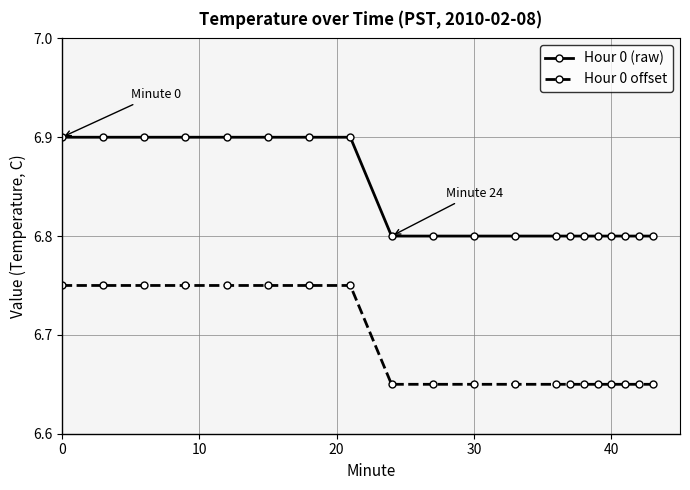

Count the number of data series in this chart.

2